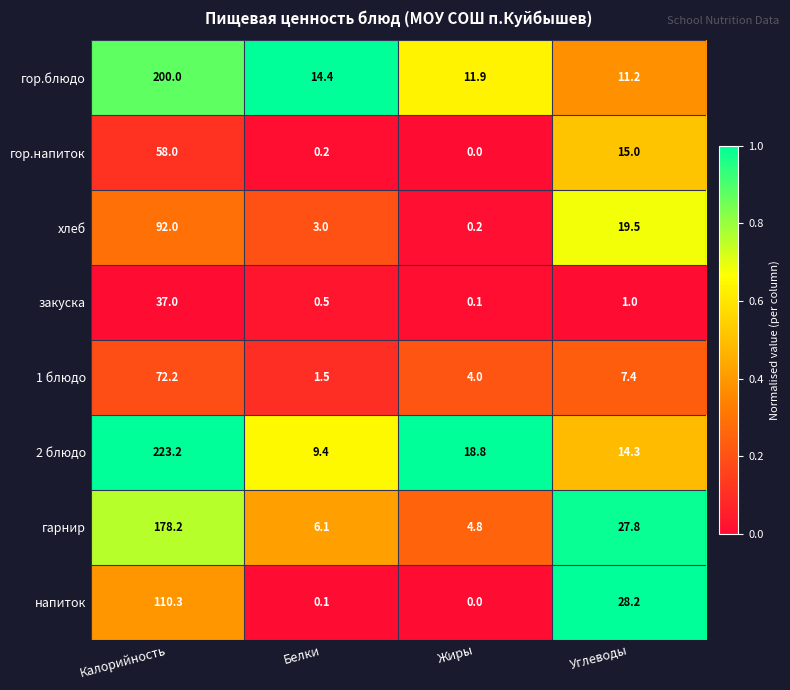

What is the sum of the хлеб values at Углеводы and Калорийность?

111.5